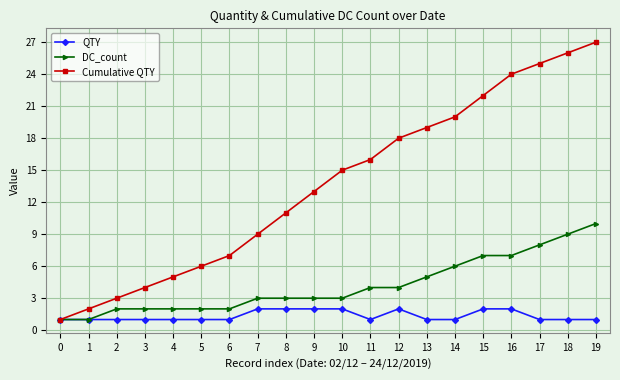

What is the spread (max minus min) of values at 17?

24